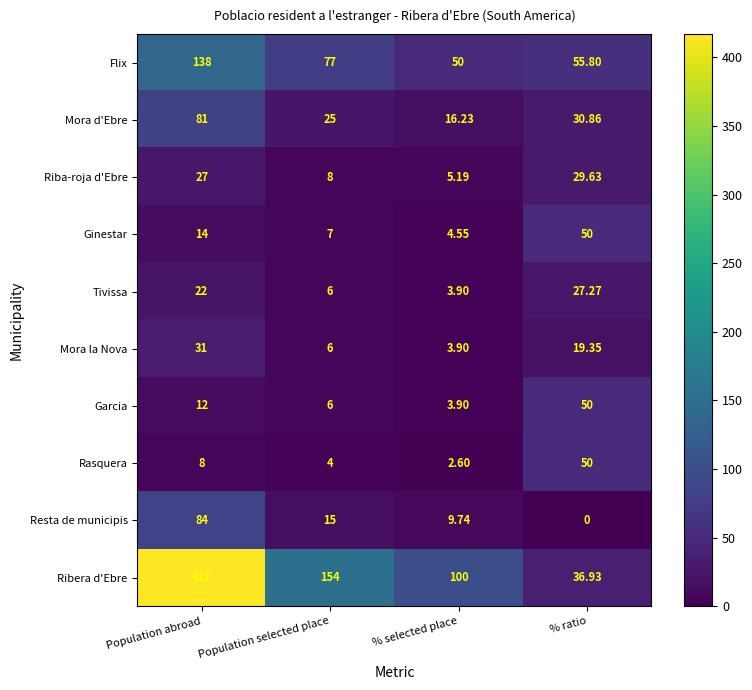

Where is Garcia nearest to the value 26?

Population abroad